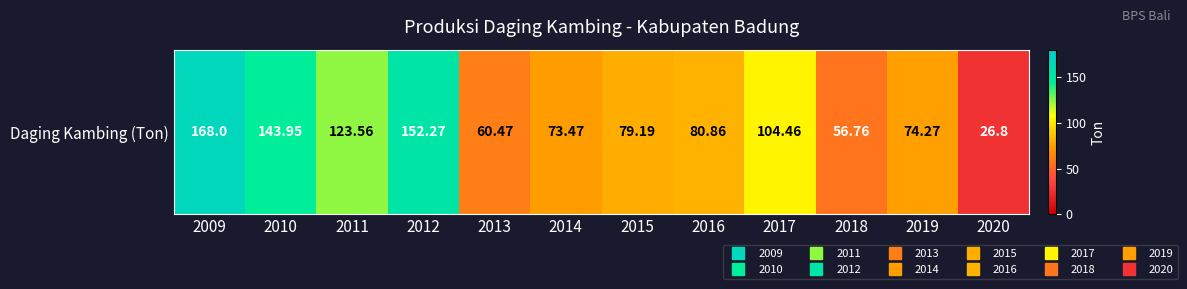

What is the sum of all values?

1144.1